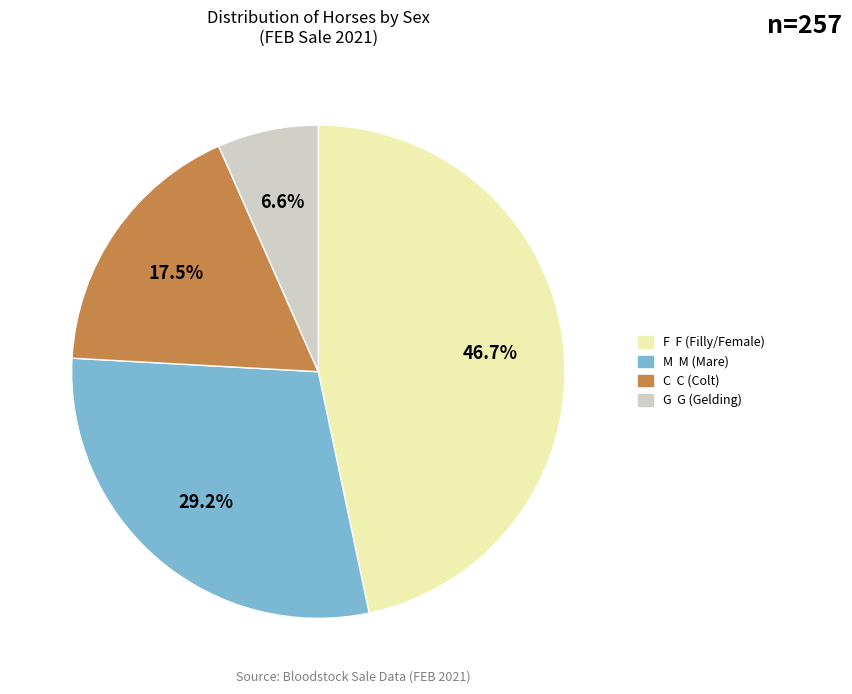

Which category has the smallest portion of the pie?

G